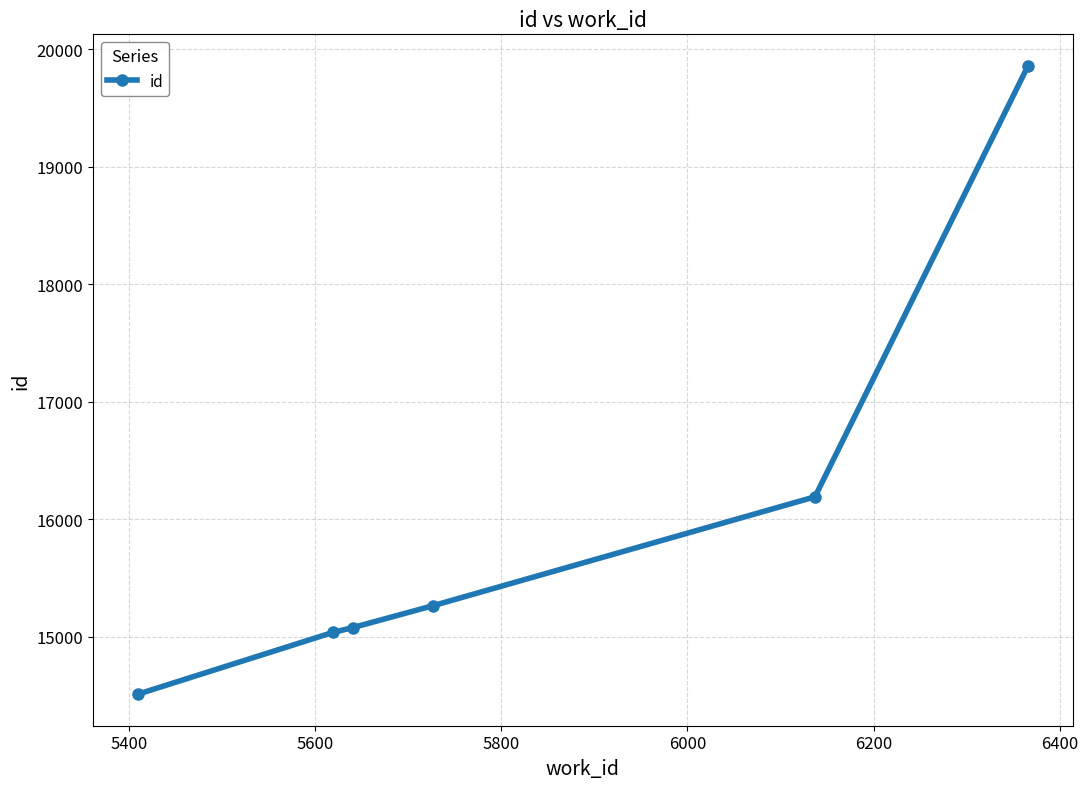

What is the sum of all values?

95932